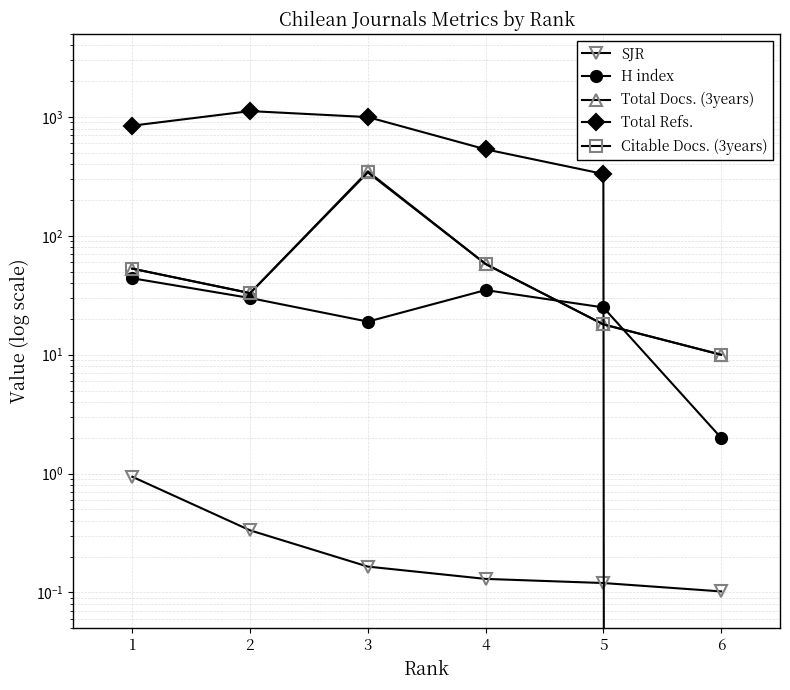

At which label does Total Refs. first exceed 846?

2